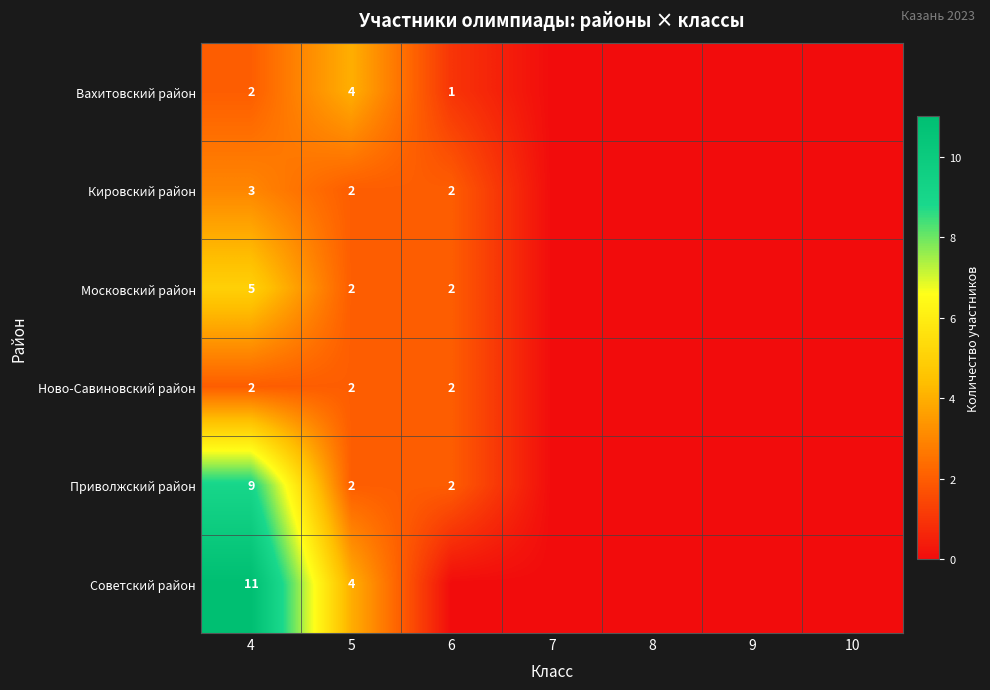

The value of Кировский район at 6 is 2. True or false?

True